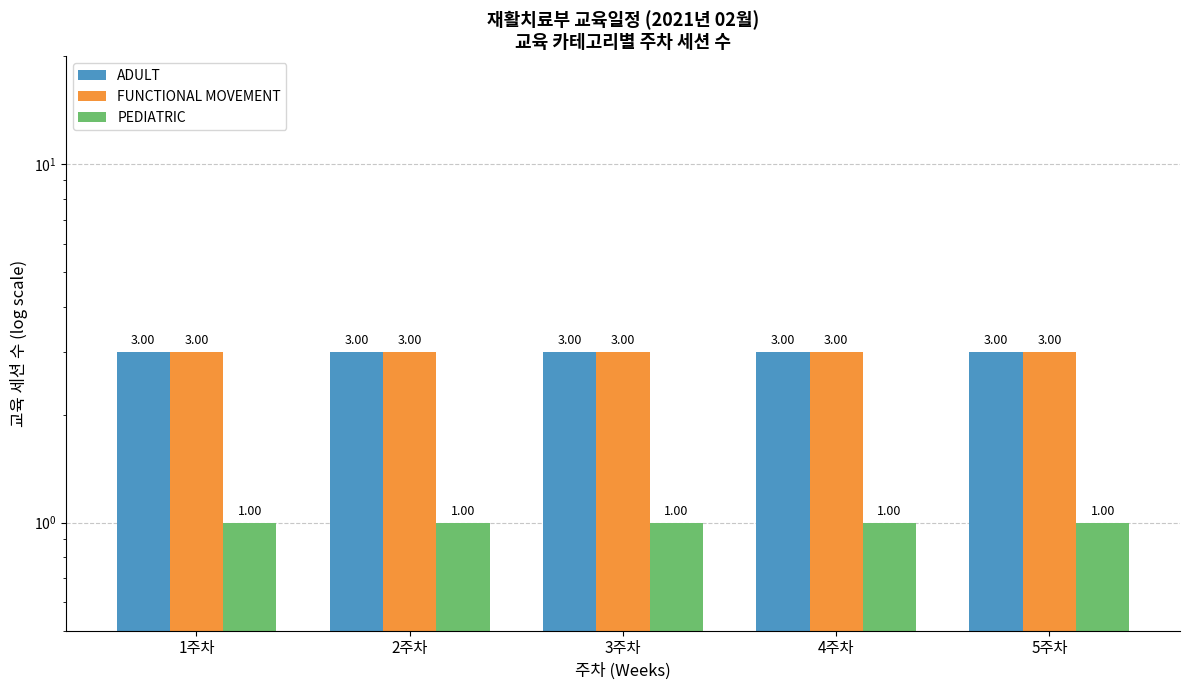

Reading right to left, list all the values displayed in this chart.

ADULT: 5주차=3	4주차=3	3주차=3	2주차=3	1주차=3
FUNCTIONAL MOVEMENT: 5주차=3	4주차=3	3주차=3	2주차=3	1주차=3
PEDIATRIC: 5주차=1	4주차=1	3주차=1	2주차=1	1주차=1